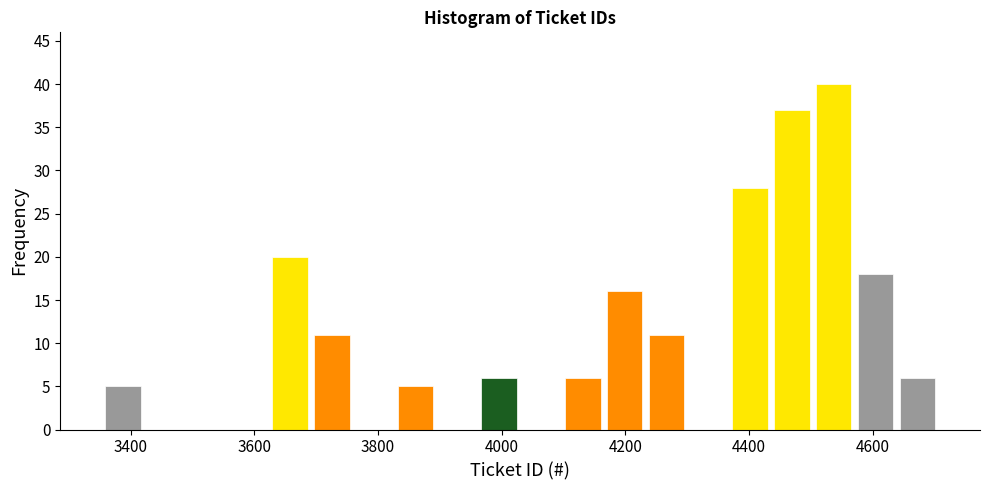

Around what value on the x-axis is the tallest bar? Give the approximate position of its centre, as read against the axis.

4540